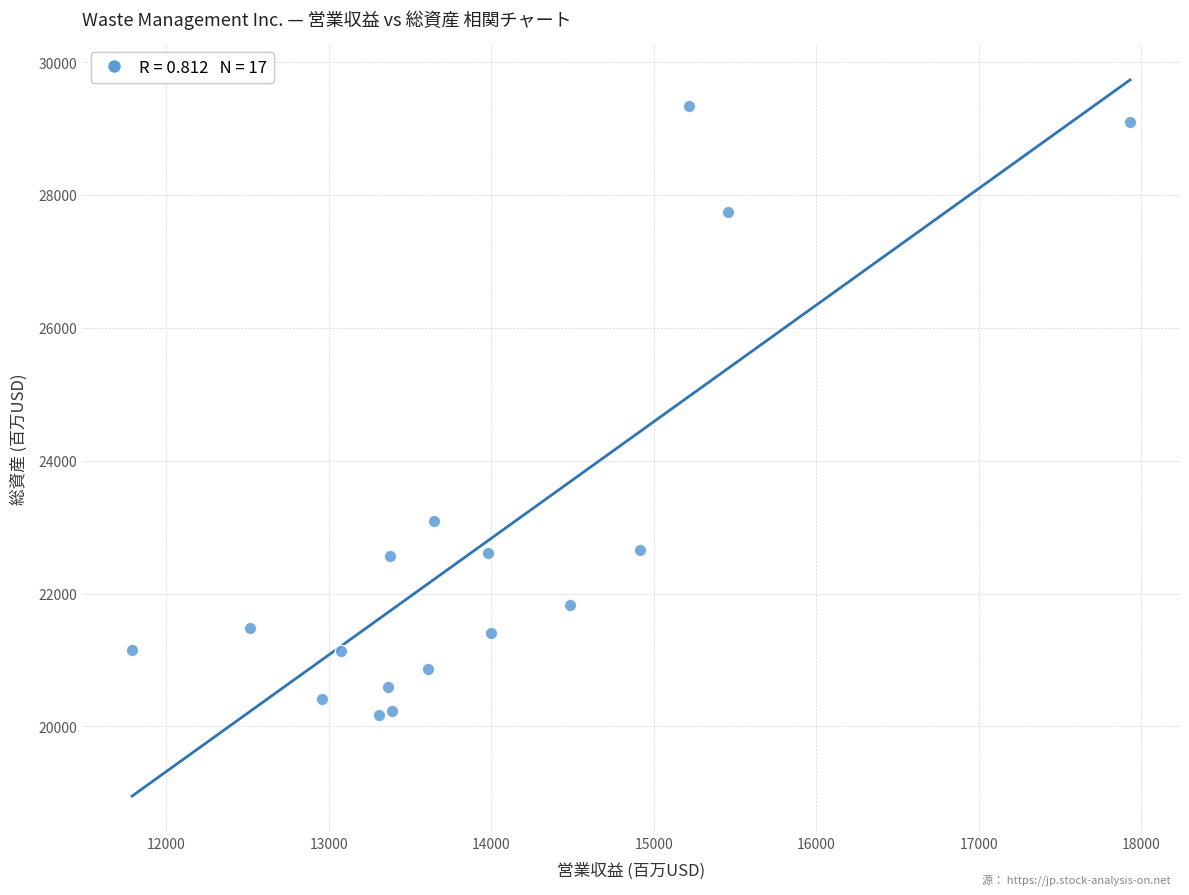

What Y value in the scatter plot is closest to 24760?

23097